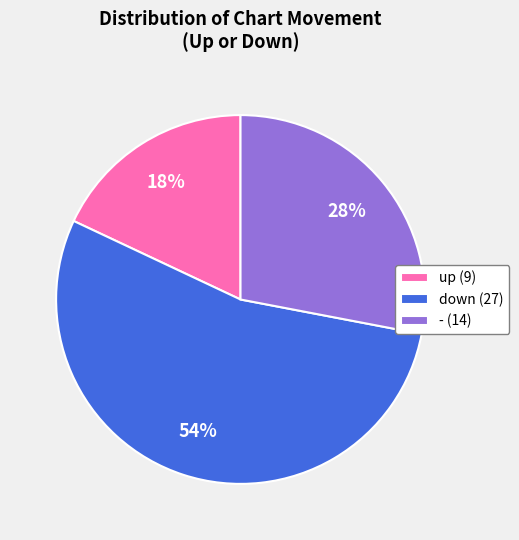

True or false: - accounts for 18% of the total.

False